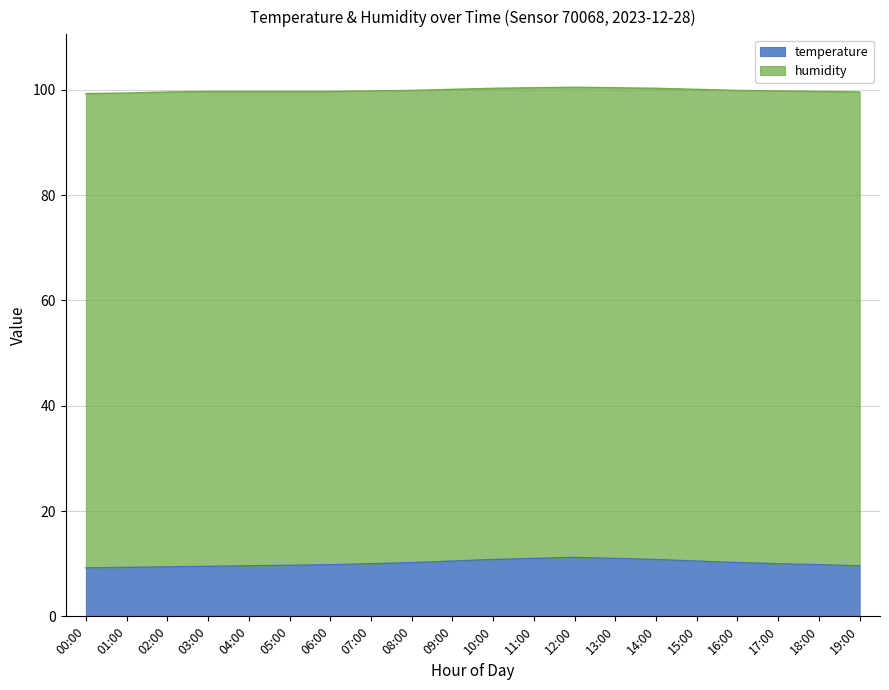

What is the value of the 10th point from the left?

10.5